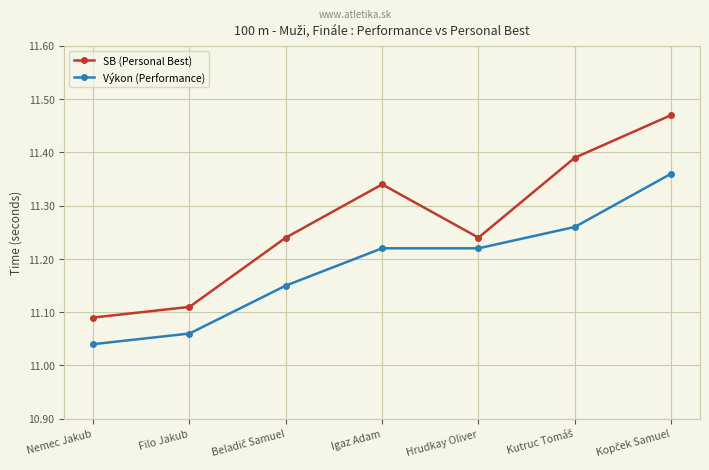

Does the chart have visible grid lines?

Yes